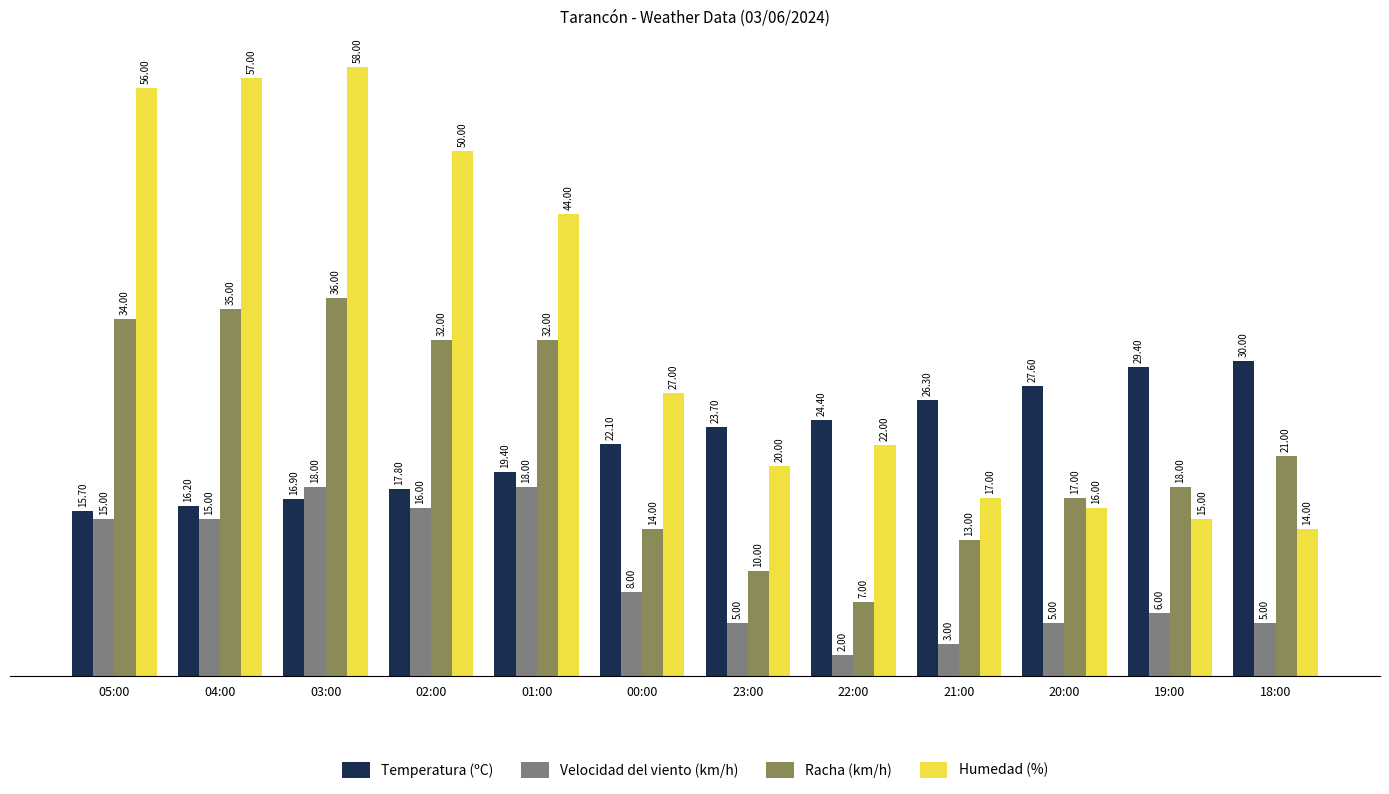

Does the chart contain any negative values?

No